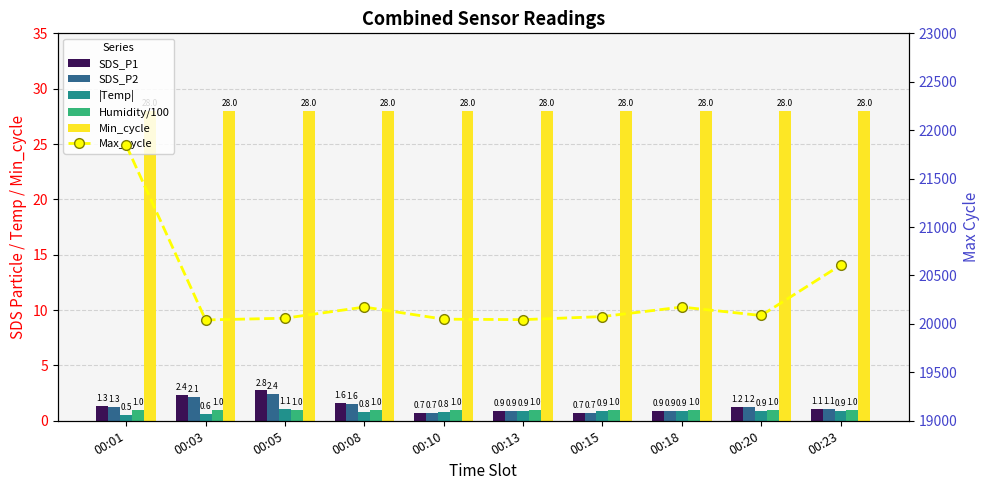

Reading left to right, transcribe all the data shown in this chart.

SDS_P1: 1.3	2.4	2.8	1.6	0.7	0.9	0.7	0.9	1.2	1.1
SDS_P2: 1.3	2.1	2.4	1.6	0.7	0.9	0.7	0.9	1.2	1.1
|Temp|: 0.5	0.6	1.1	0.8	0.8	0.9	0.9	0.9	0.9	0.9
Humidity/100: 1.0	1.0	1.0	1.0	1.0	1.0	1.0	1.0	1.0	1.0
Min_cycle: 28.0	28.0	28.0	28.0	28.0	28.0	28.0	28.0	28.0	28.0
Max_cycle: 21843.0	20041.0	20059.0	20174.0	20049.0	20044.0	20076.0	20174.0	20087.0	20606.0